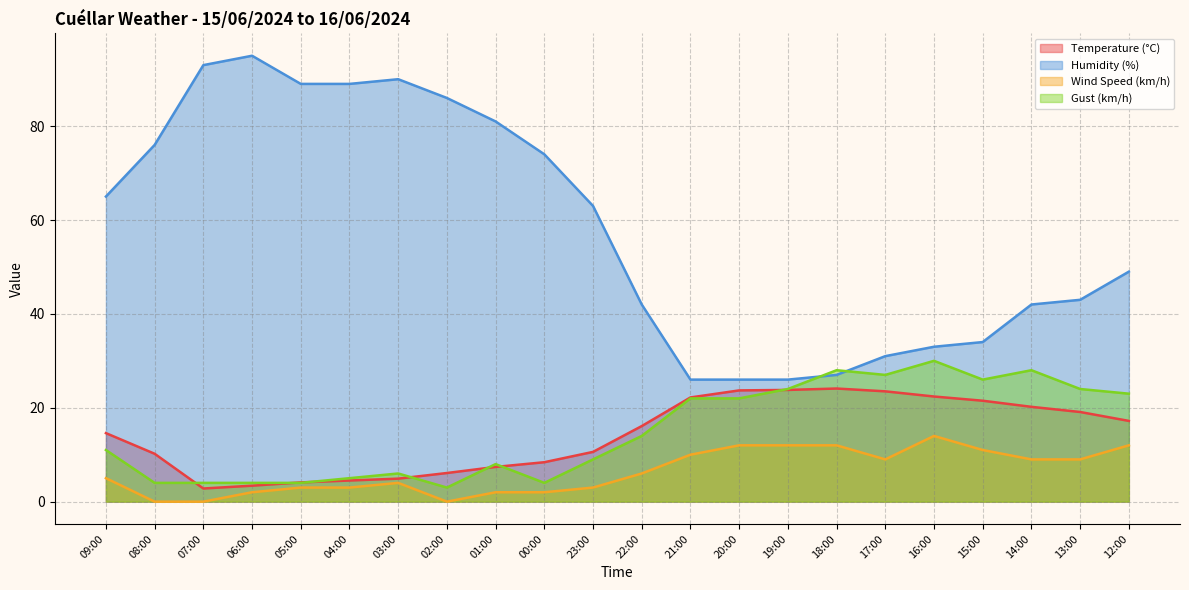

What is the total value across all series at 12:00?

101.2